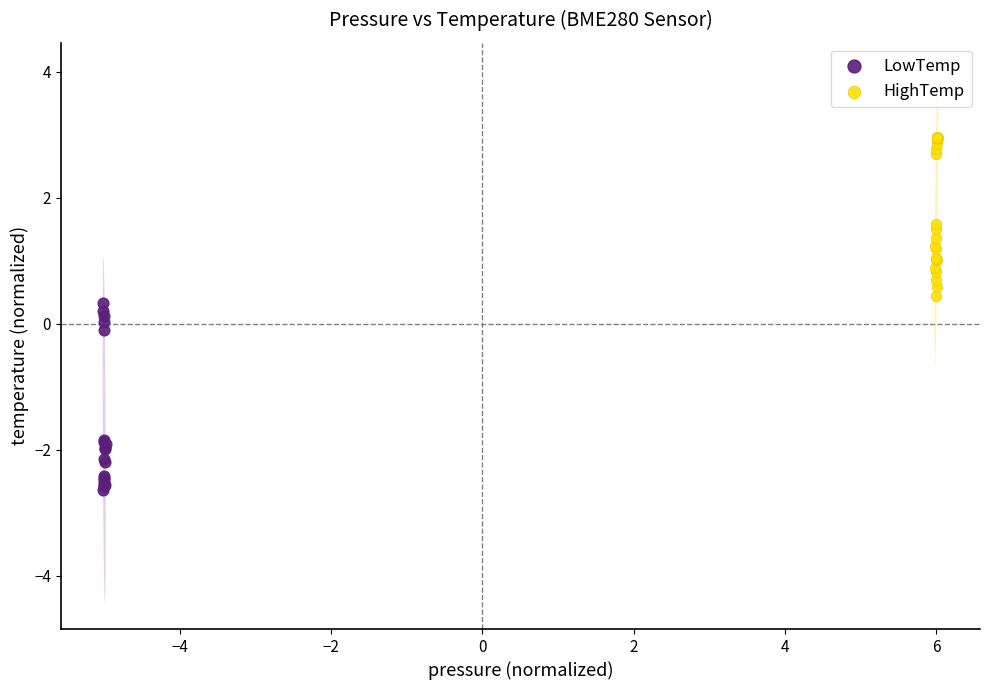

Which series contains the highest Y value?

HighTemp